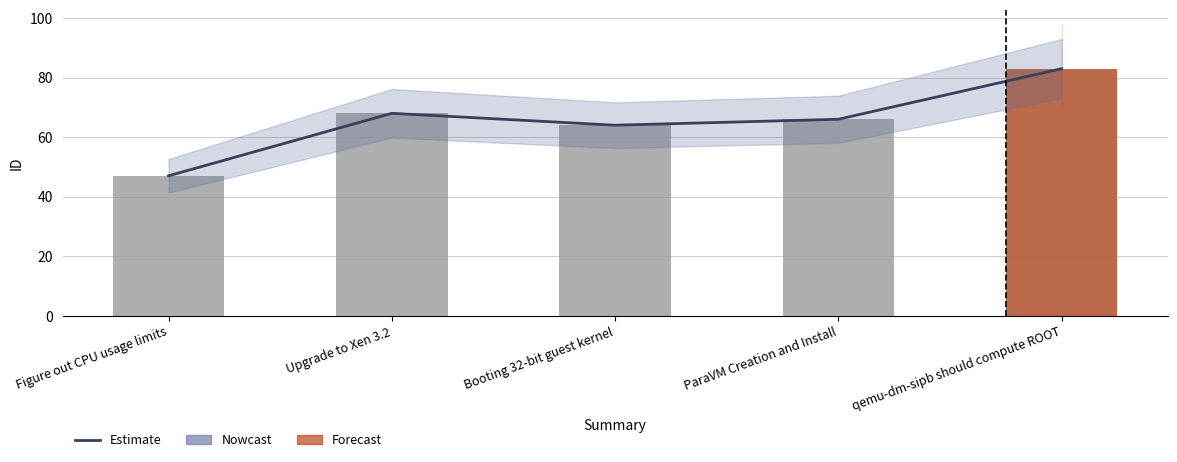

Which series has the largest total across all categories?

Estimate